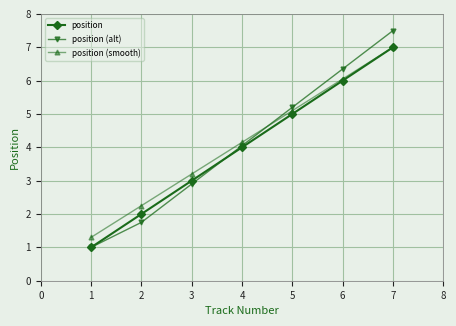

At which category is the sum across all series the highest?

7